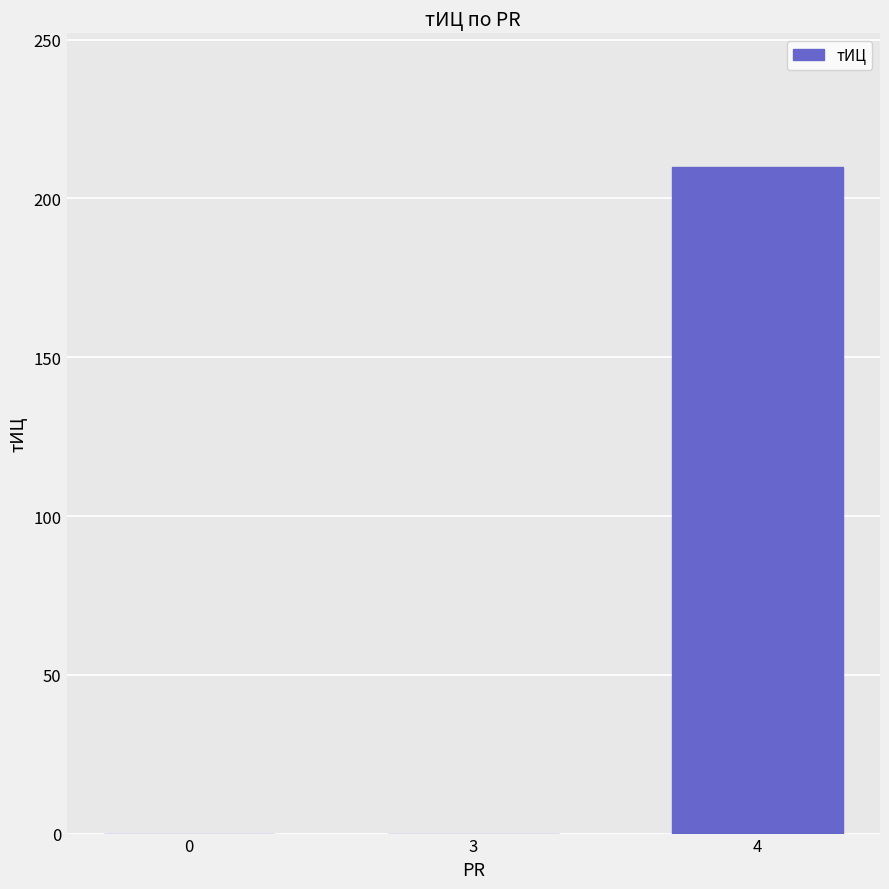

Which has a higher value, 4 or 0?

4